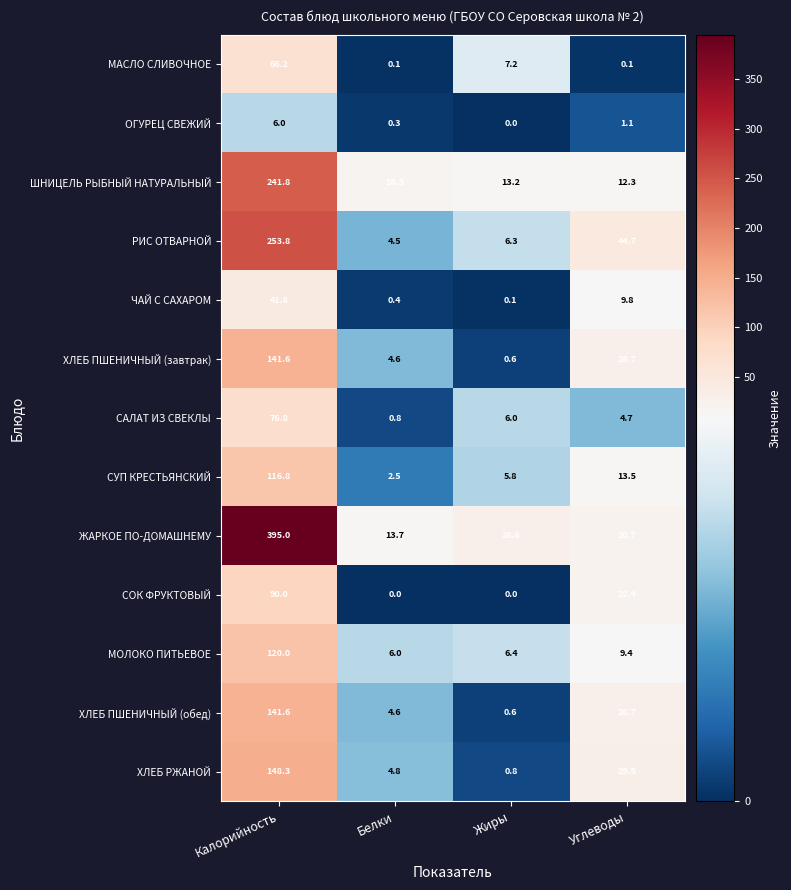

Which series has the largest range (max minus min)?

ЖАРКОЕ ПО-ДОМАШНЕМУ